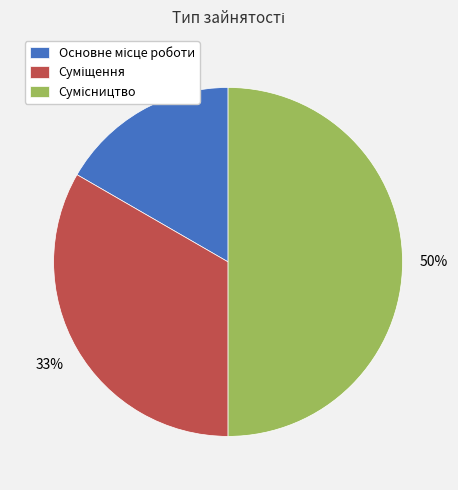

To the nearest percent, what is the difference between the largest and smallest slice percentages?

33%